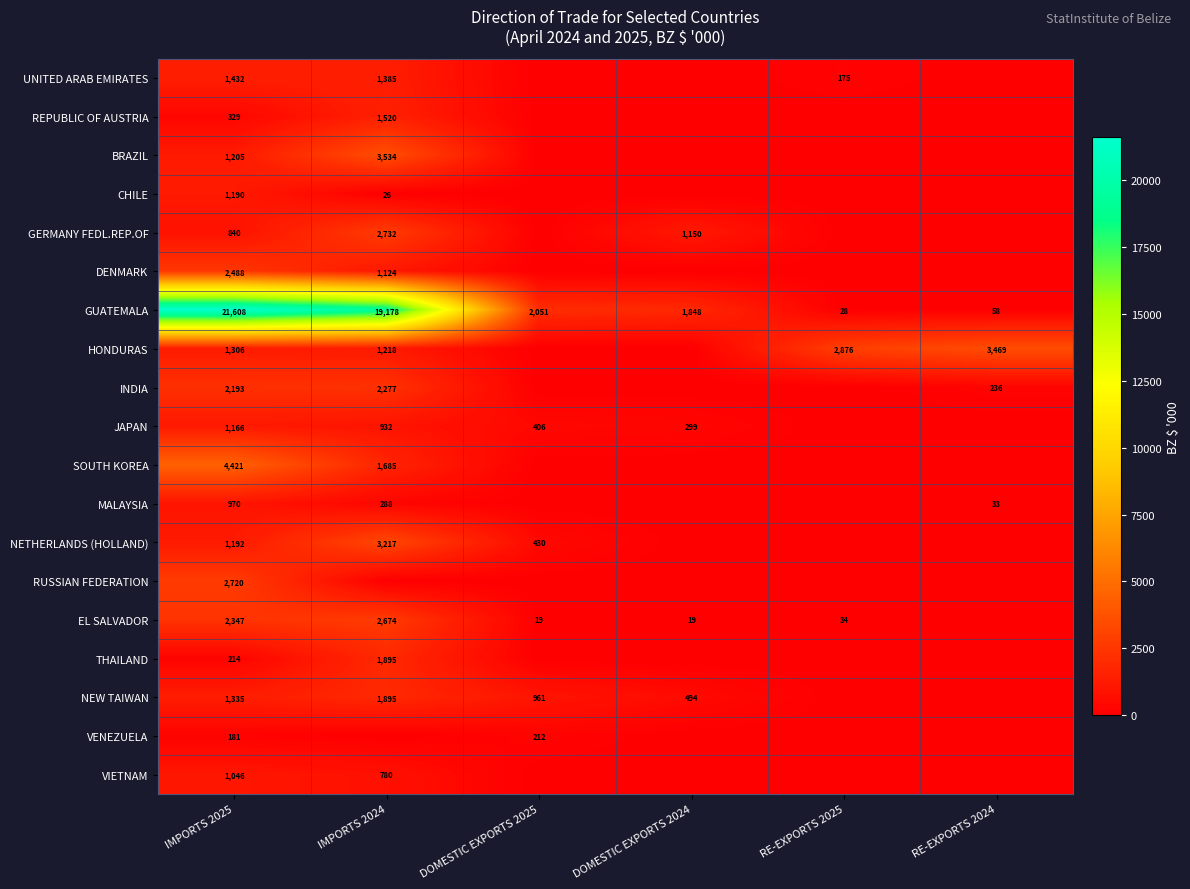

Is the value of RUSSIAN FEDERATION at IMPORTS 2025 greater than the value of BRAZIL at IMPORTS 2024?

No